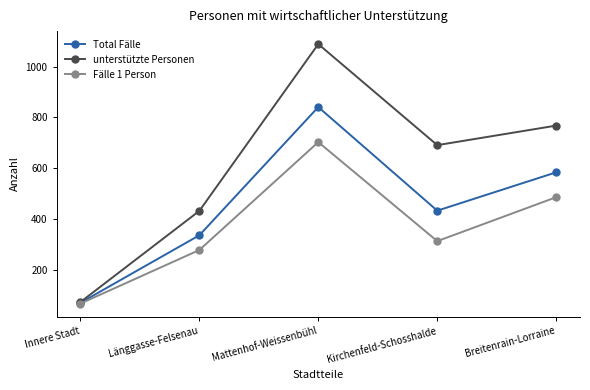

Is it true that Total Fälle equals 416 at Mattenhof-Weissenbühl?

False